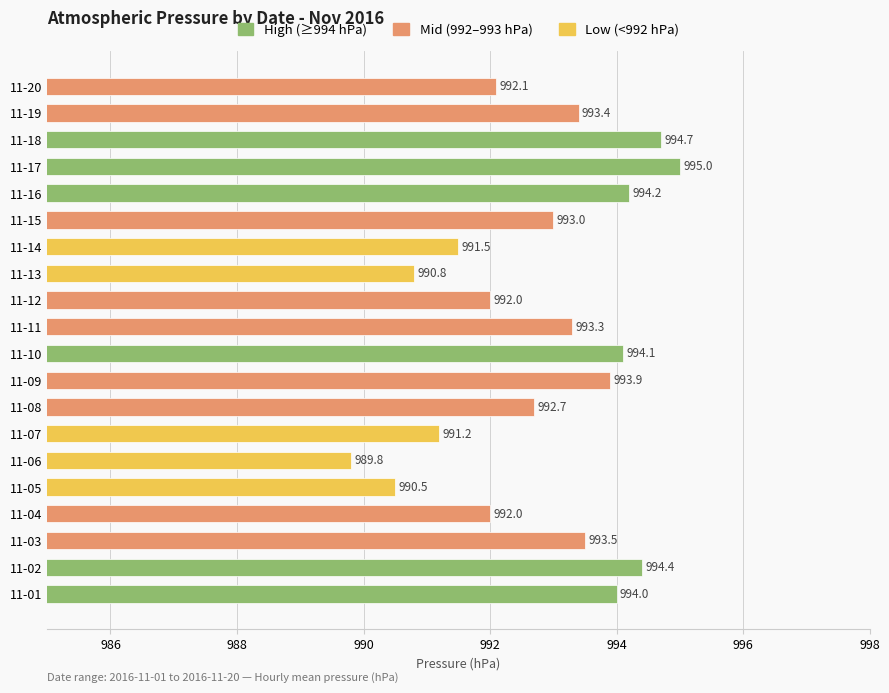

What is the change in value from 11-05 to 11-19?

+2.9